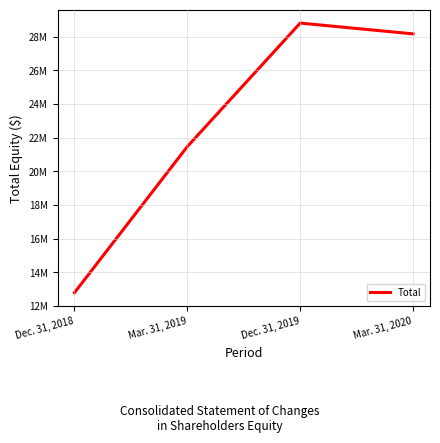

Does the chart display data point markers on the line(s)?

No